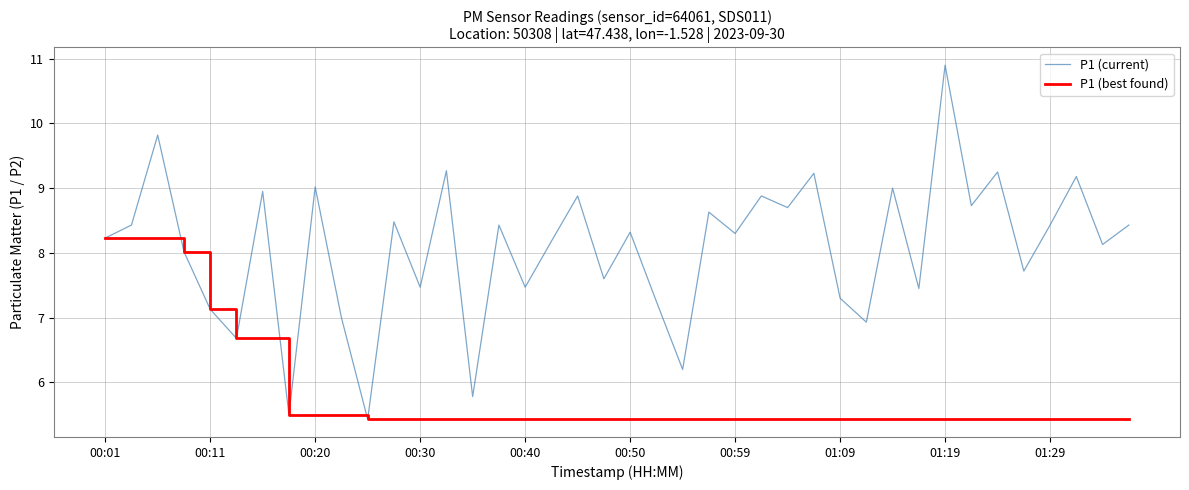

Which series has the widest spread of values?

P1 (current)